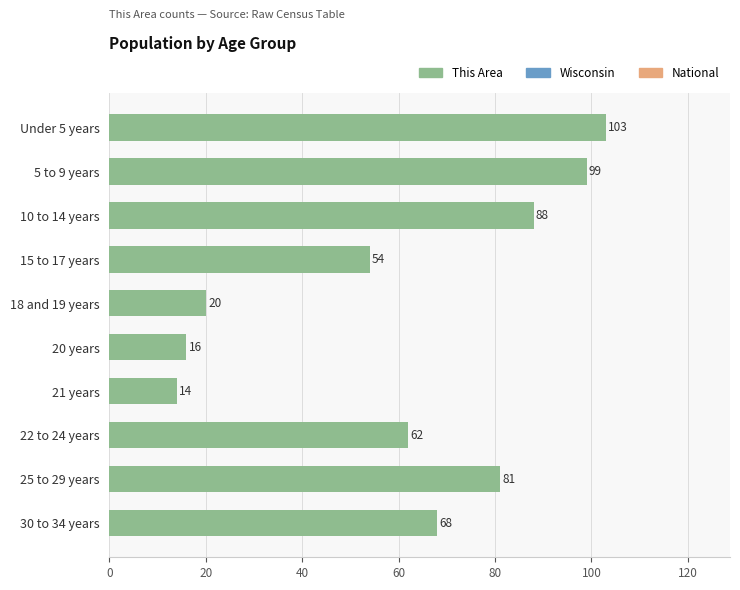

What is the sum of all values?

605